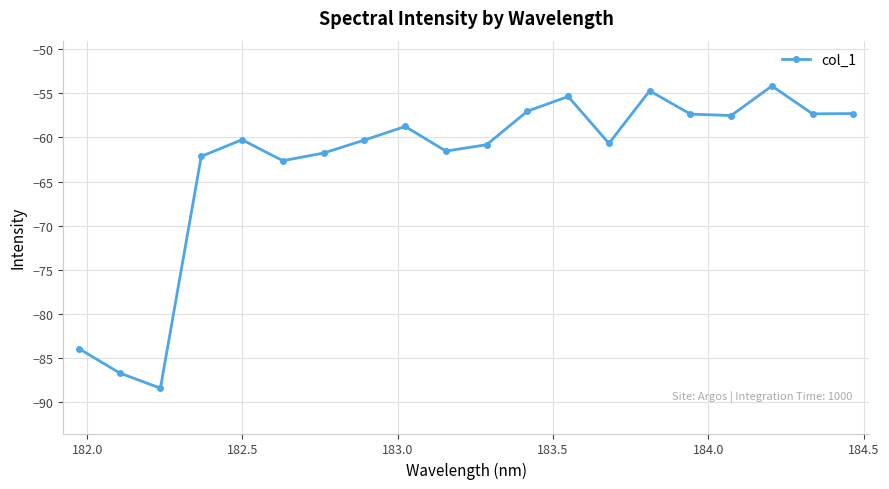

What is the value of the 6th point from the left?

-62.6